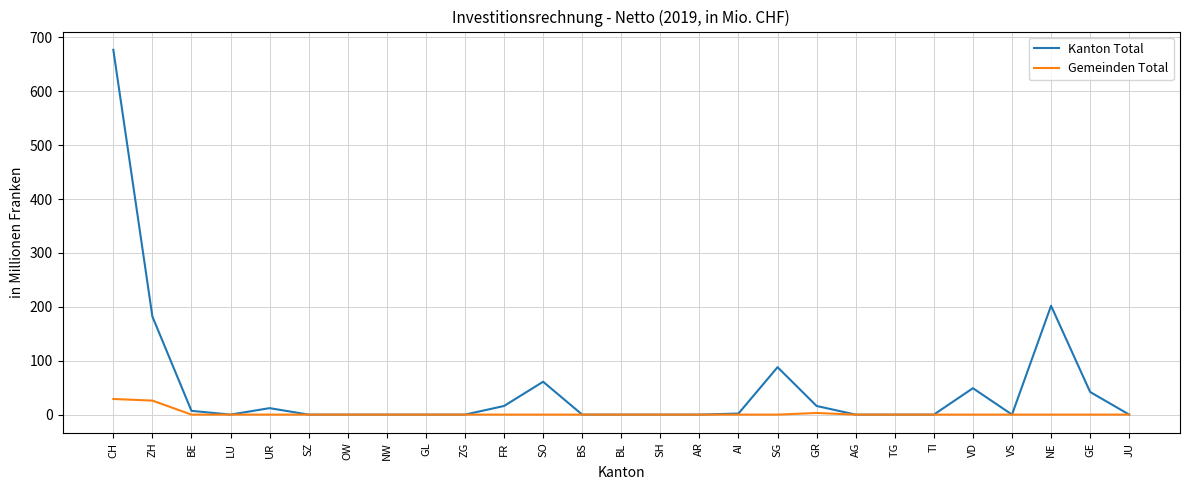

List the series in order of their overall mean, highest first.

Kanton Total, Gemeinden Total